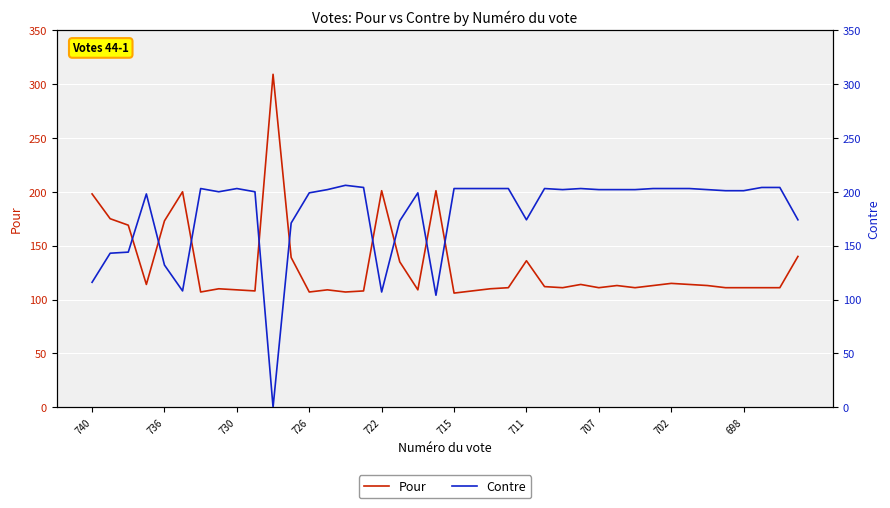

What is the difference between the highest and lowest values at 23?

92